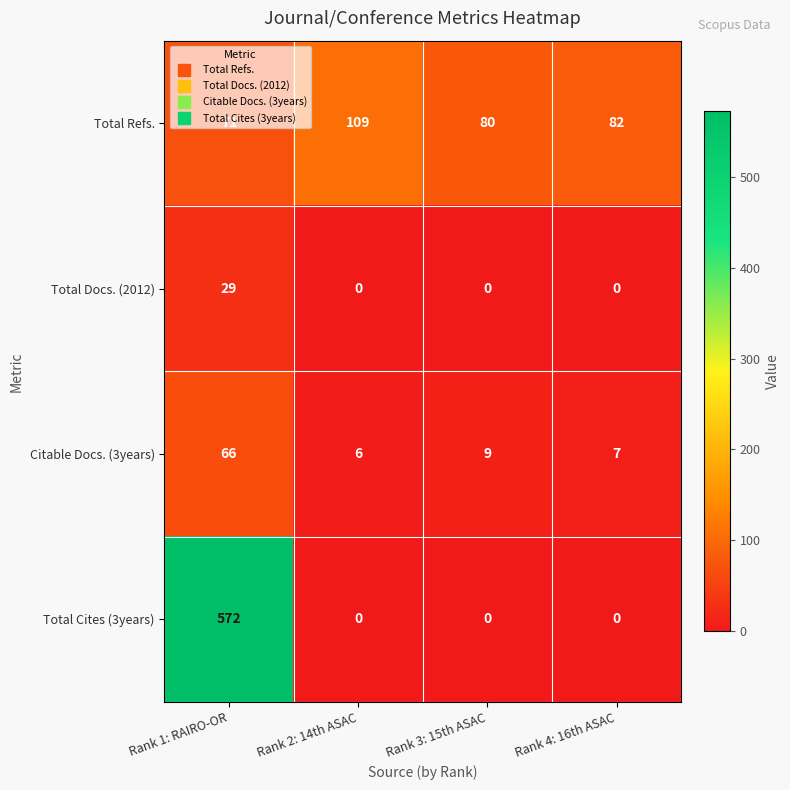

At which category does the chart reach its peak across all series?

Rank 1: RAIRO-OR